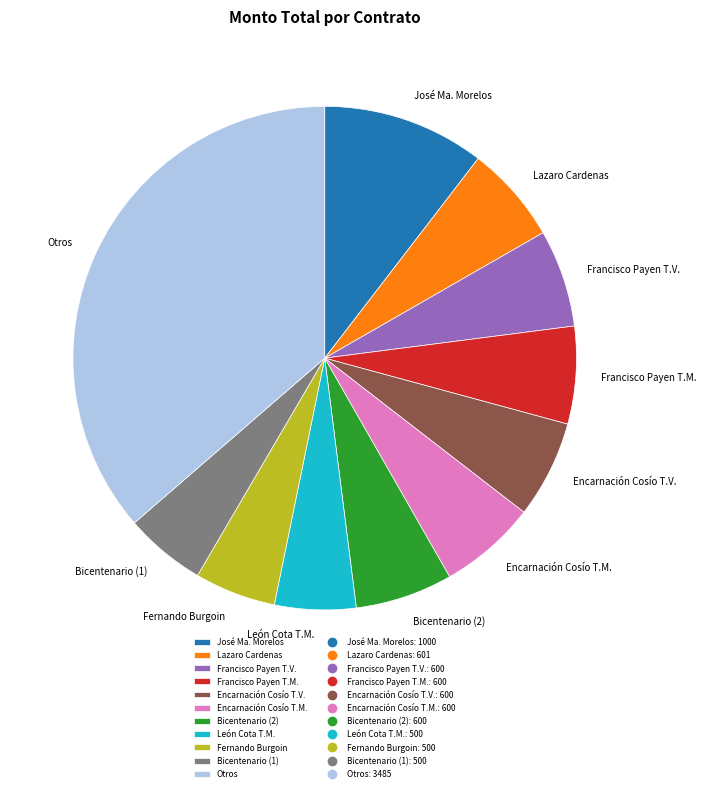

The Bicentenario (2) slice represents 15% of the pie. True or false?

False